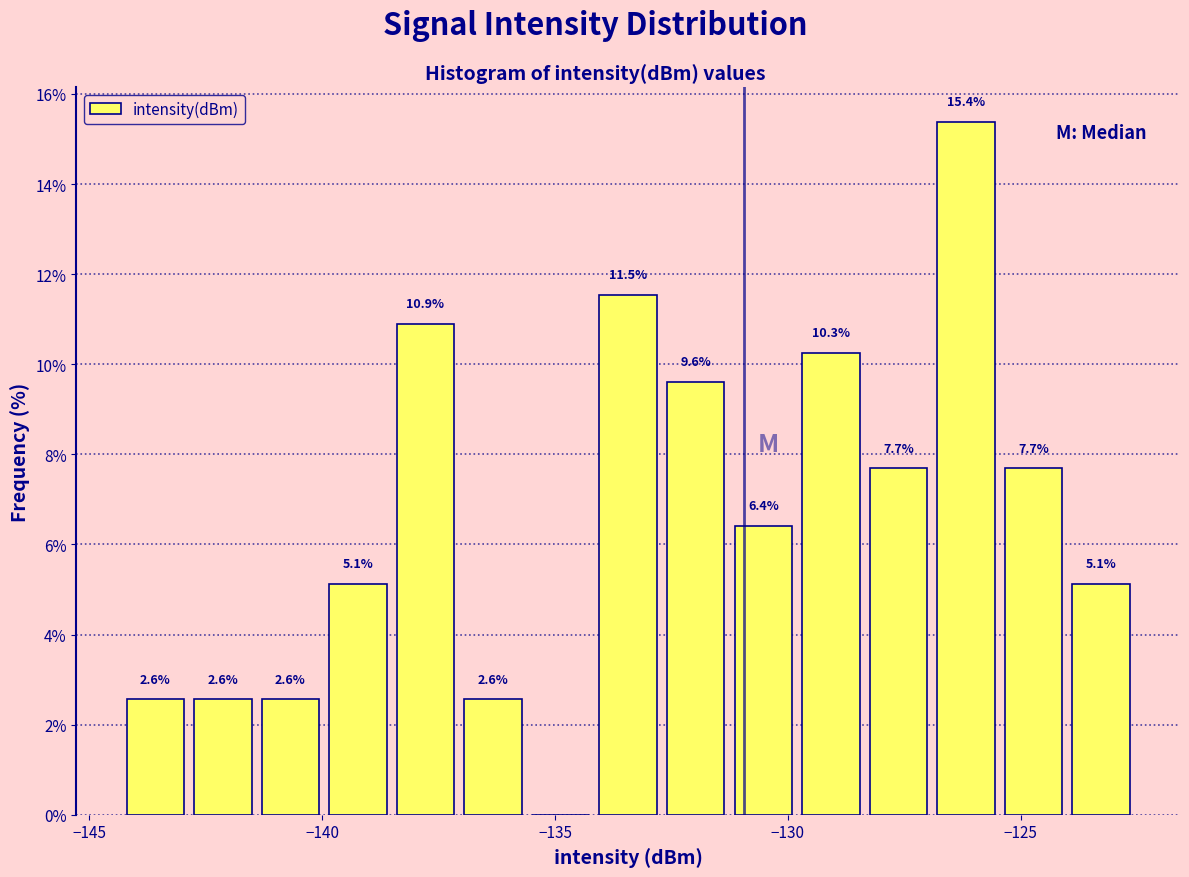

Read against the x-axis, roughly where is the centre of the tallest bar?

-126.0